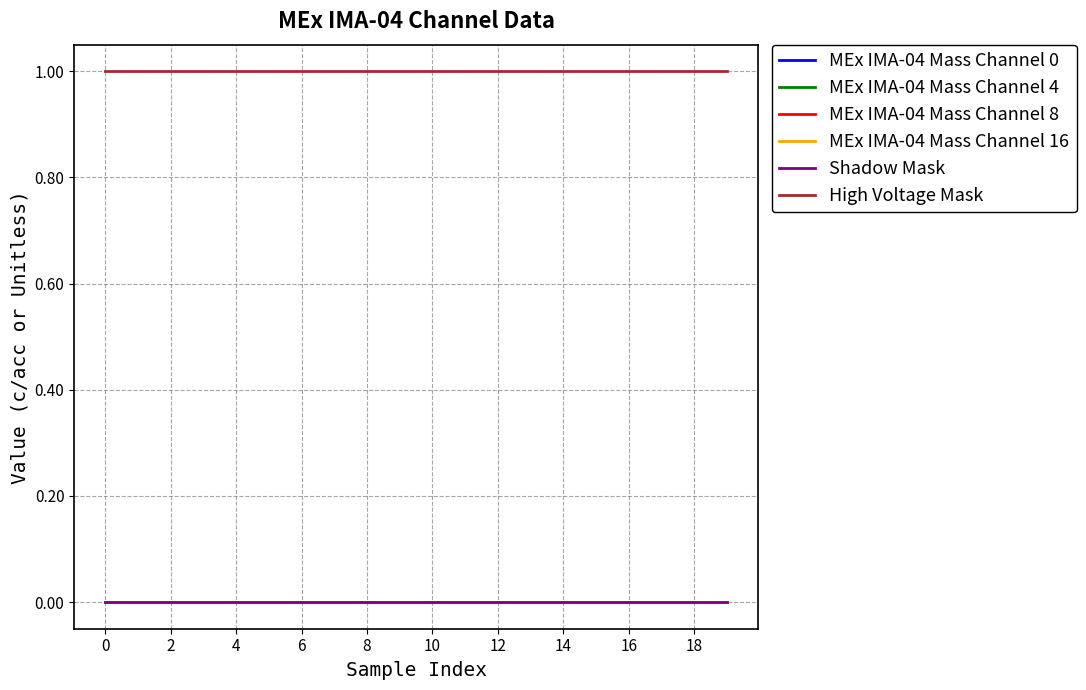

True or false: MEx IMA-04 Mass Channel 16 and Shadow Mask intersect in this chart.

False